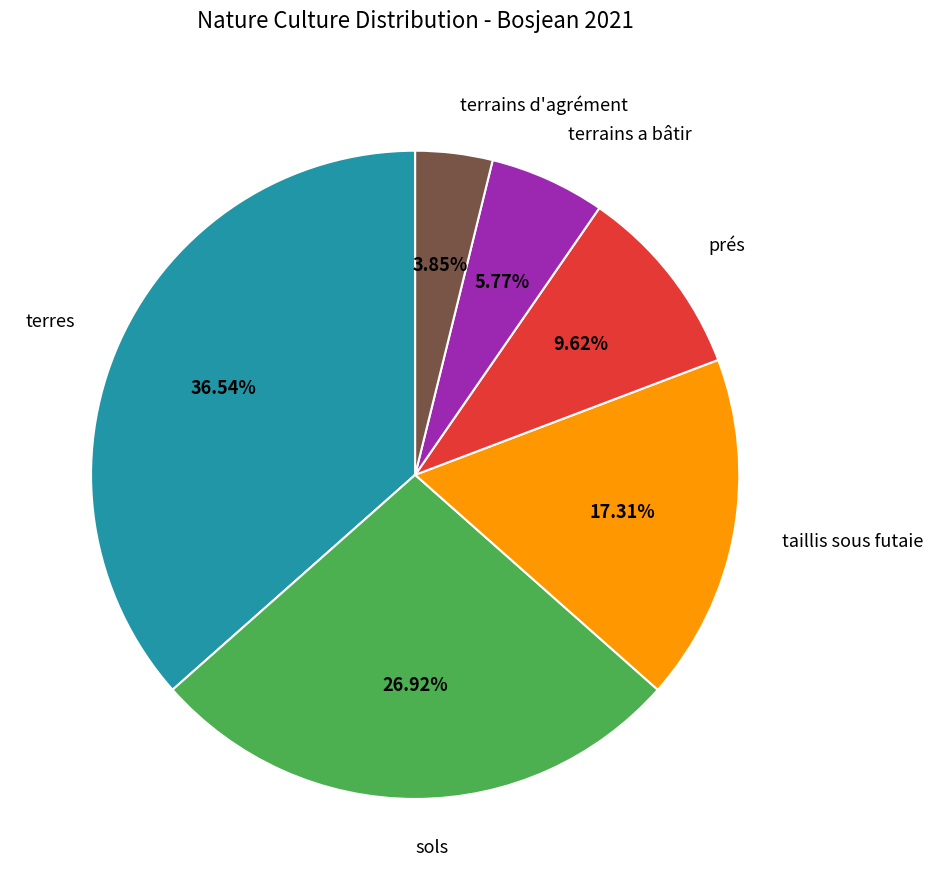

Do terrains d'agrément and terres together represent more than half of the pie?

No